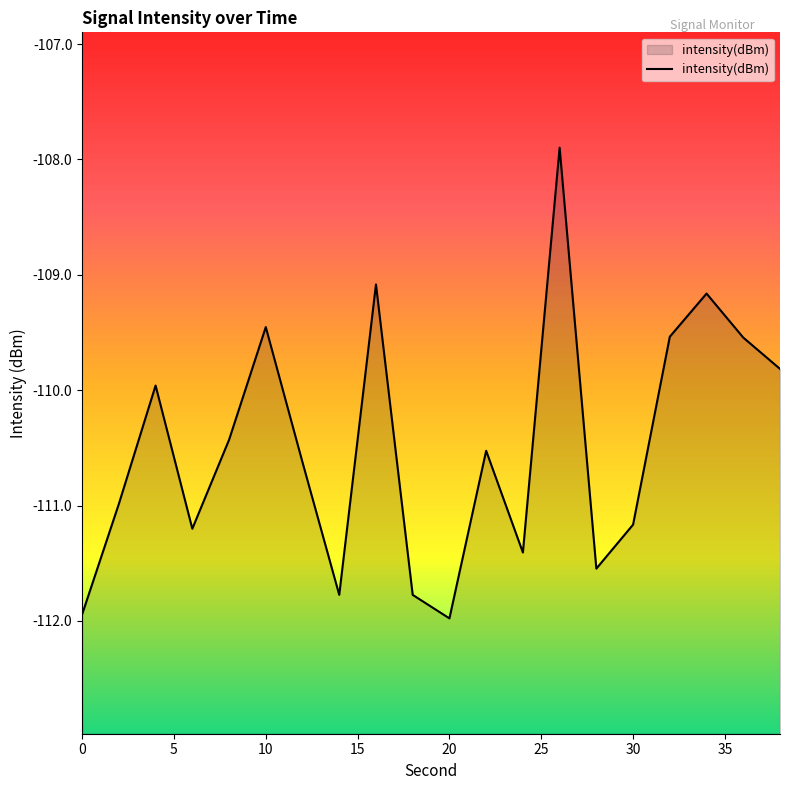

The chart shows a value of -109.5 at 10. True or false?

True